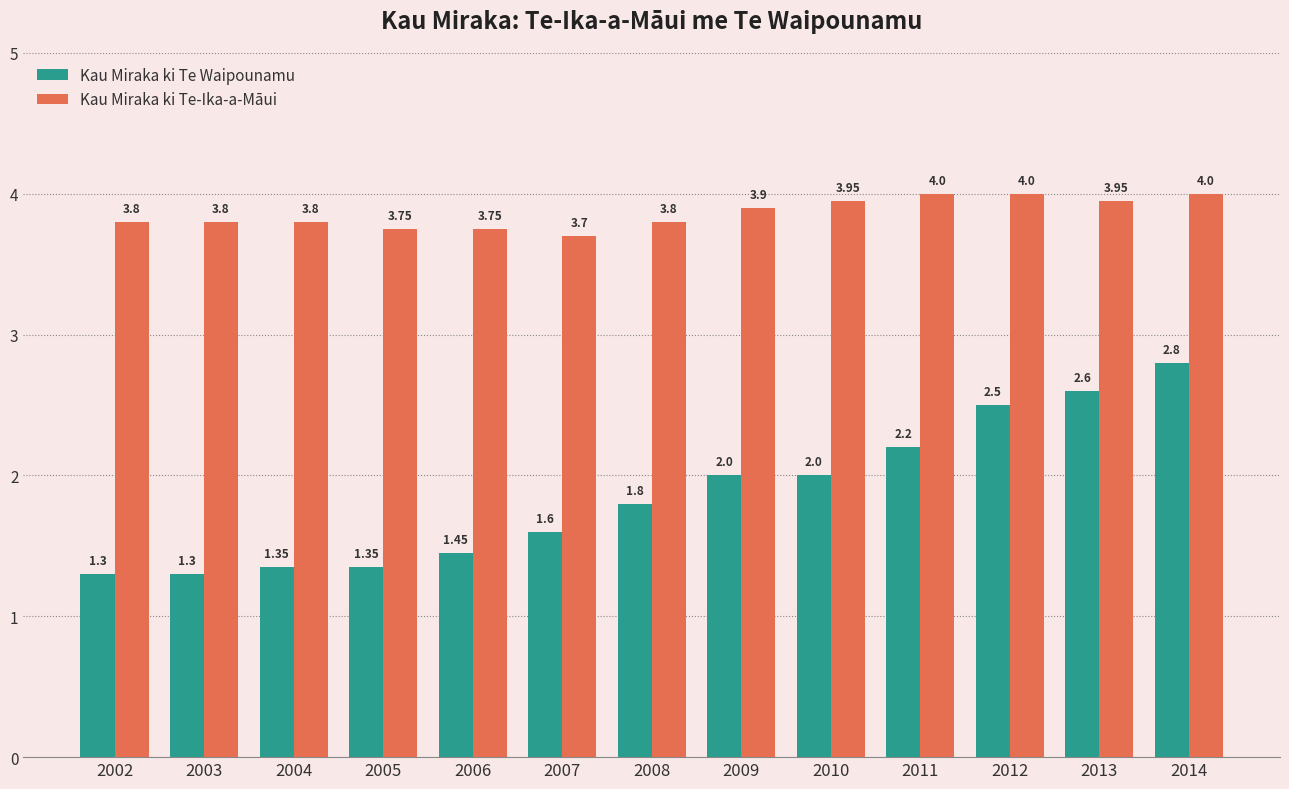

Which series has the largest total across all categories?

Kau Miraka ki Te-Ika-a-Māui